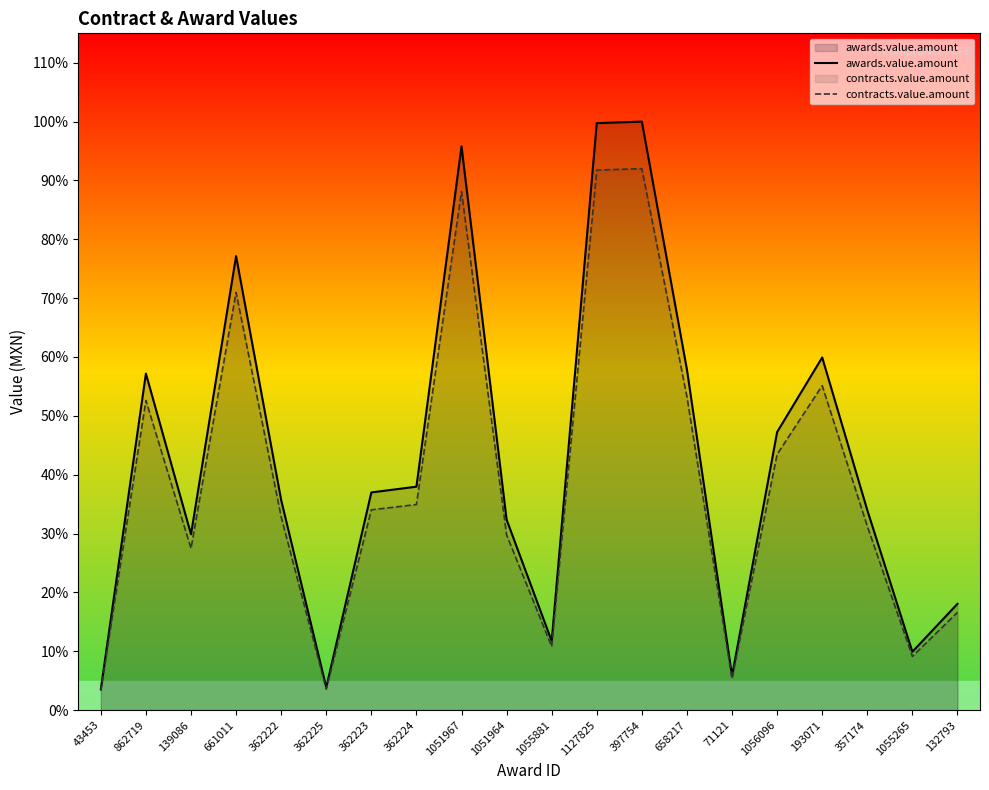

True or false: contracts.value.amount and awards.value.amount cross at least once.

False